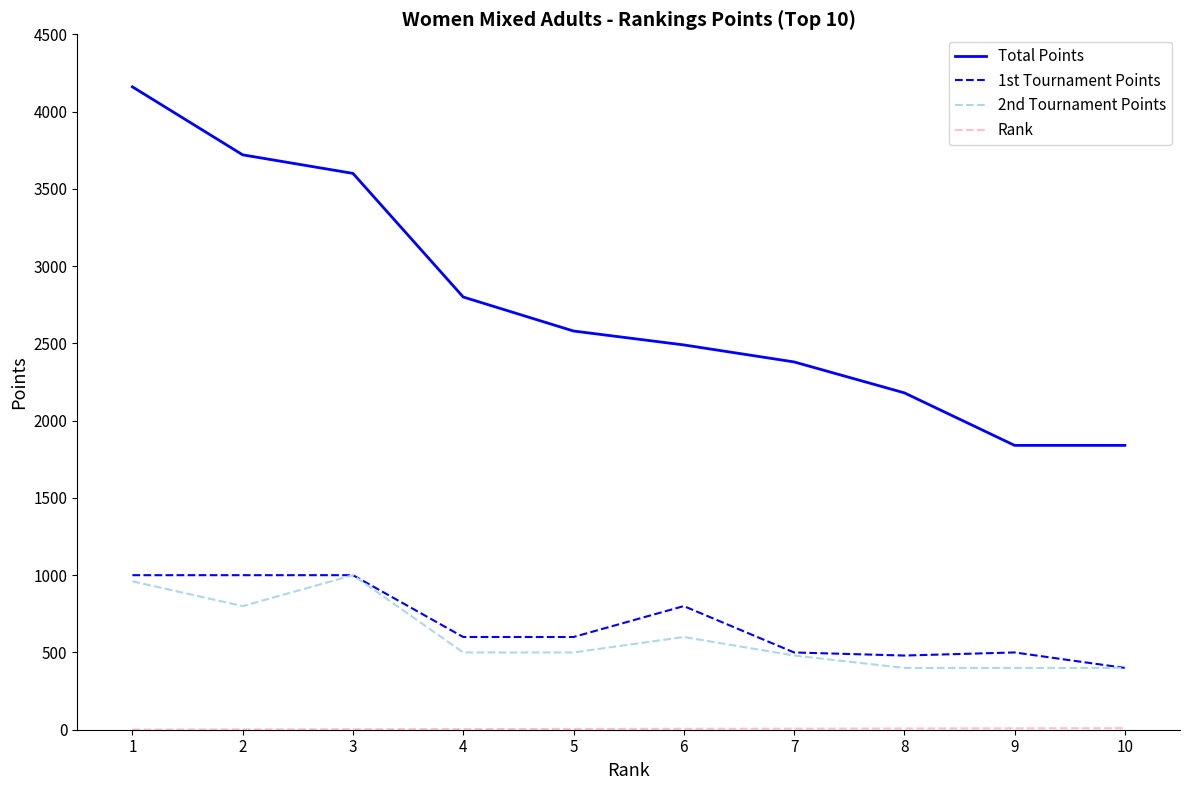

What value does the Total Points series have at 4?

2800